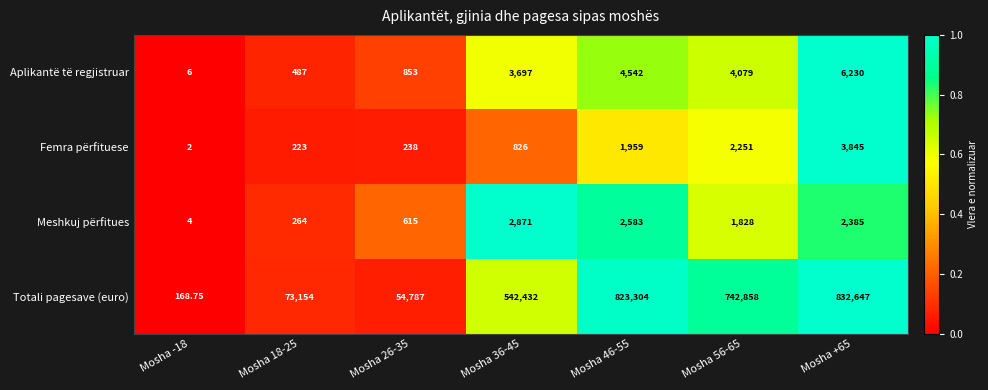

Which series has the widest spread of values?

Totali pagesave (euro)